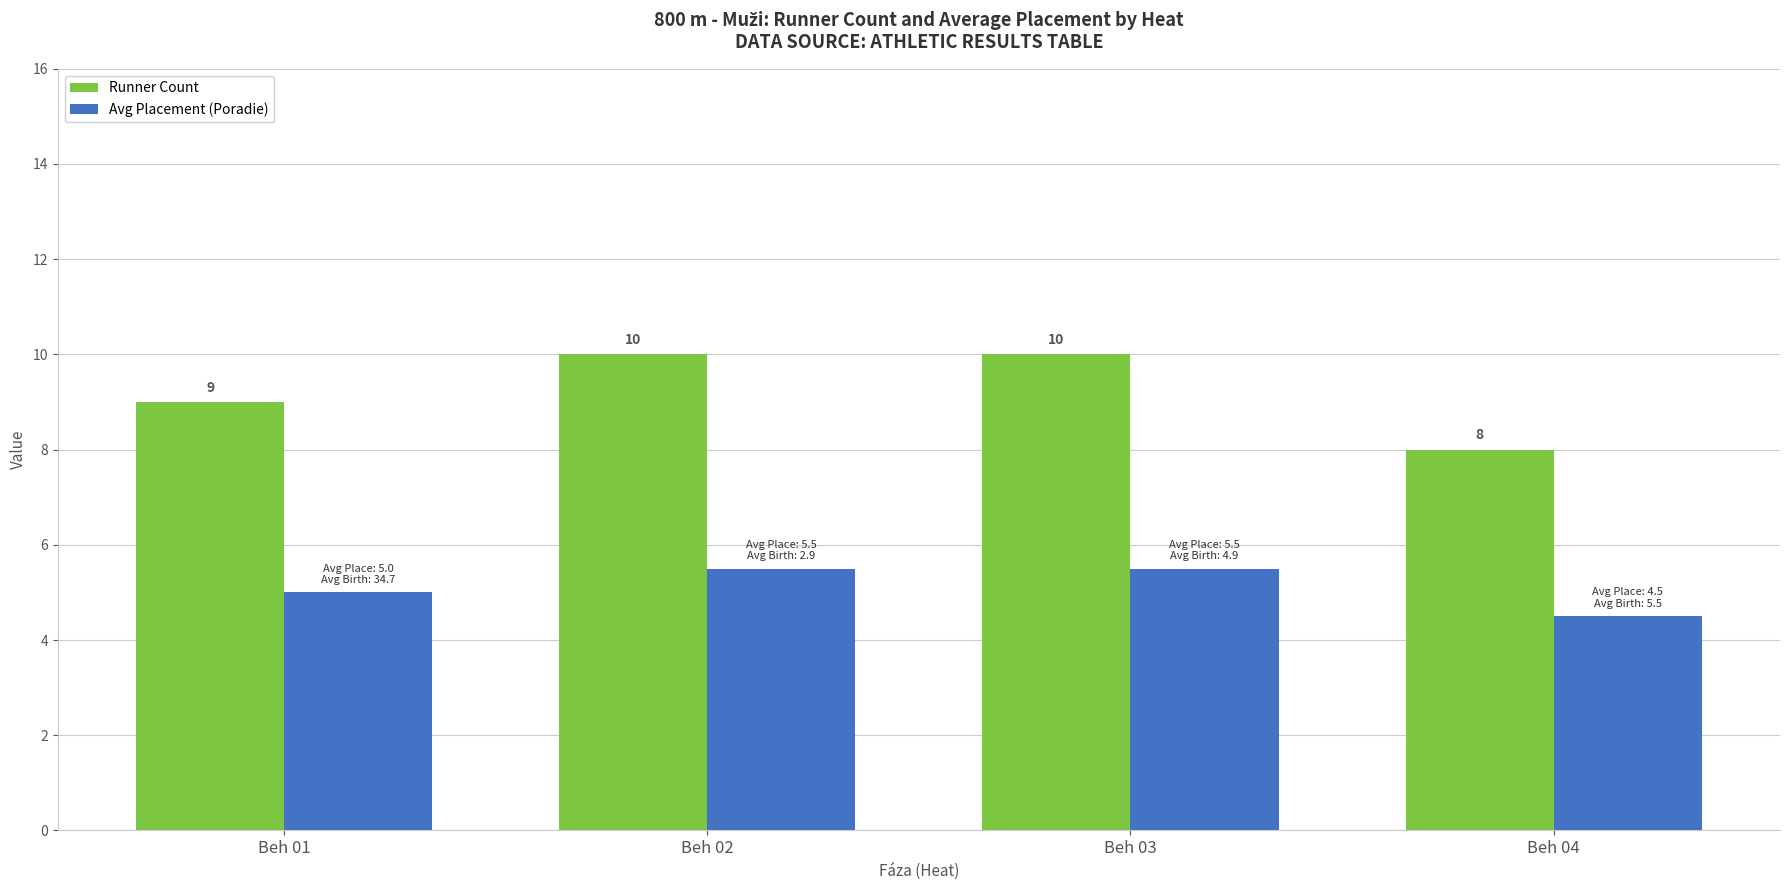

Rank the series by their maximum value, from lowest to highest.

Avg Placement (Poradie), Runner Count